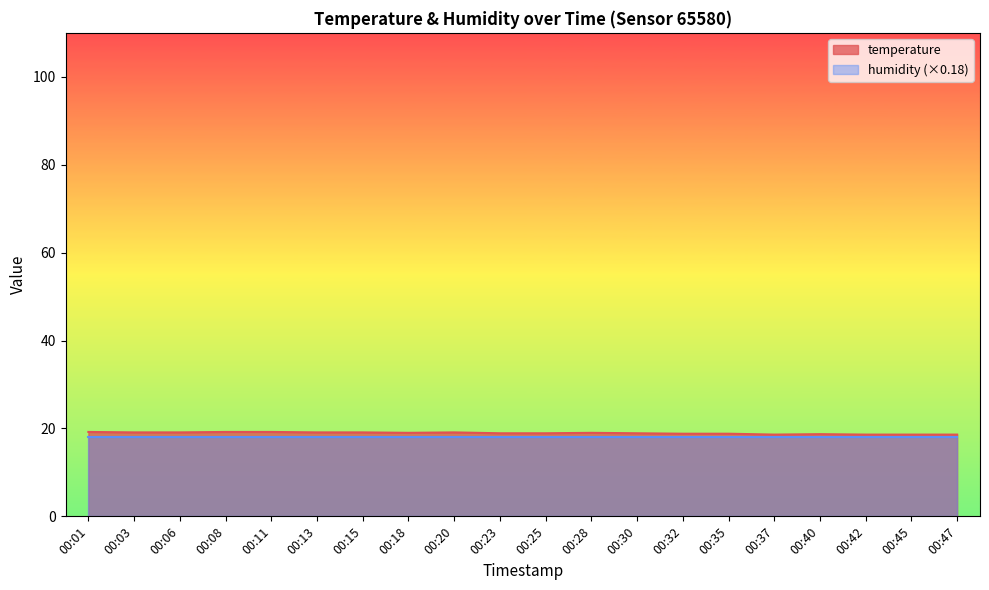

What is the ratio of the value at 00:45 to the value at 00:23?

1.0